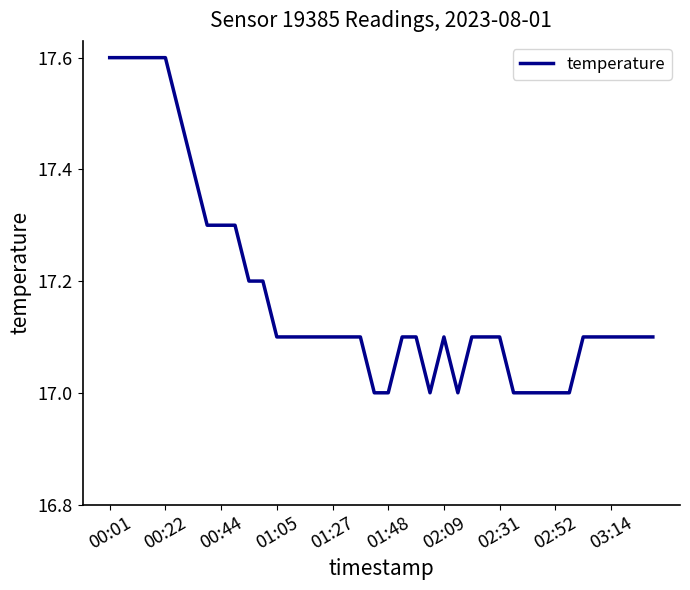

What is the difference between the maximum and minimum values?

0.6